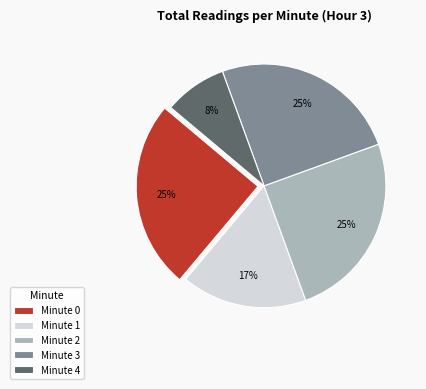

Combined, do Minute 0 and Minute 1 account for over 50%?

No